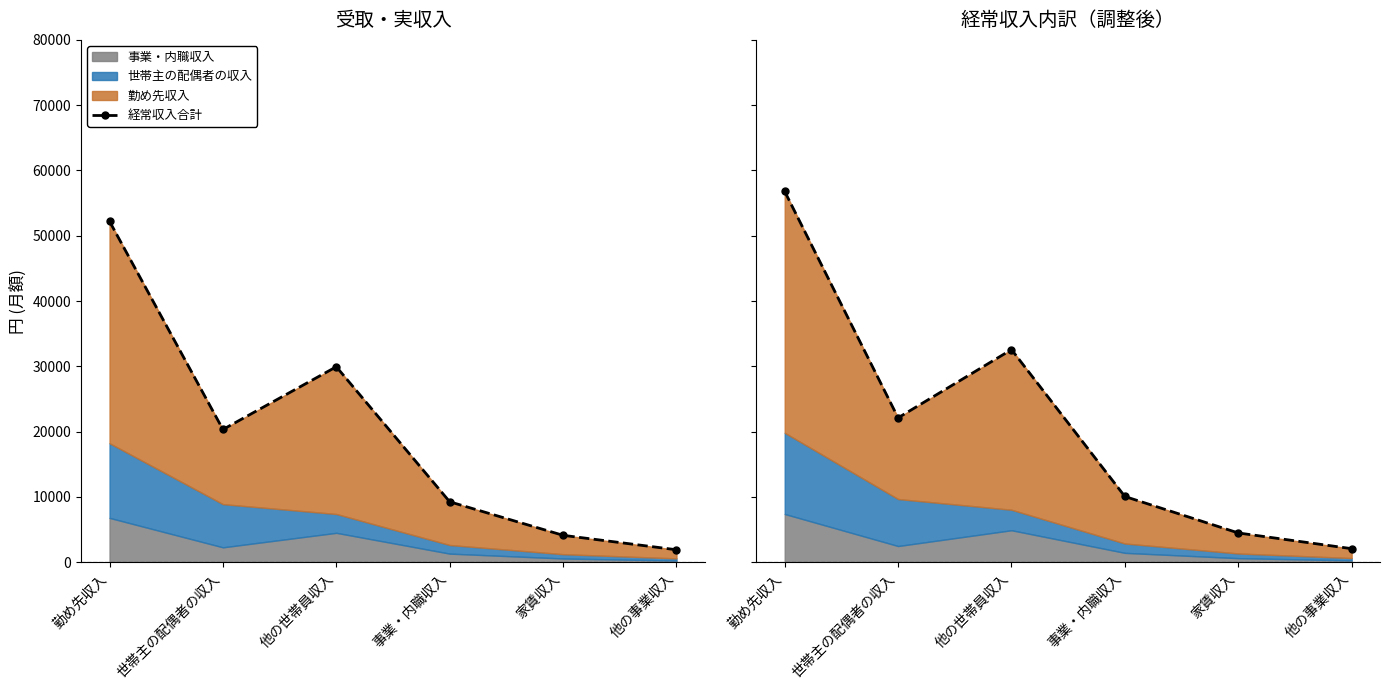

True or false: 経常収入合計（調整） and 経常収入合計 cross at least once.

False